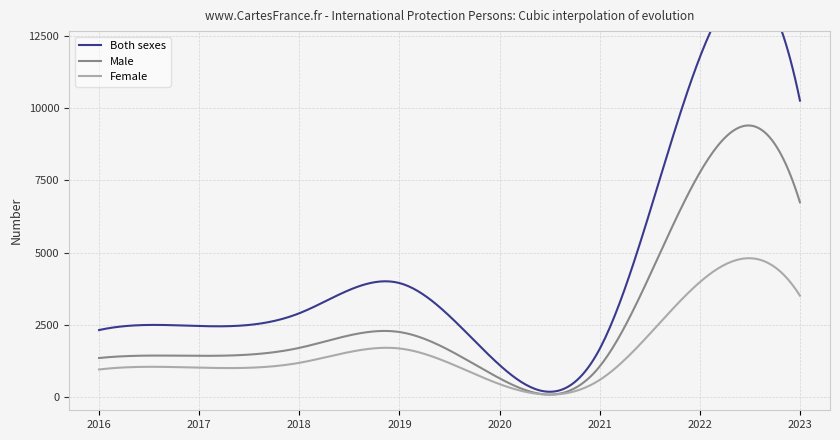

Where is the first local maximum for Female?

2019